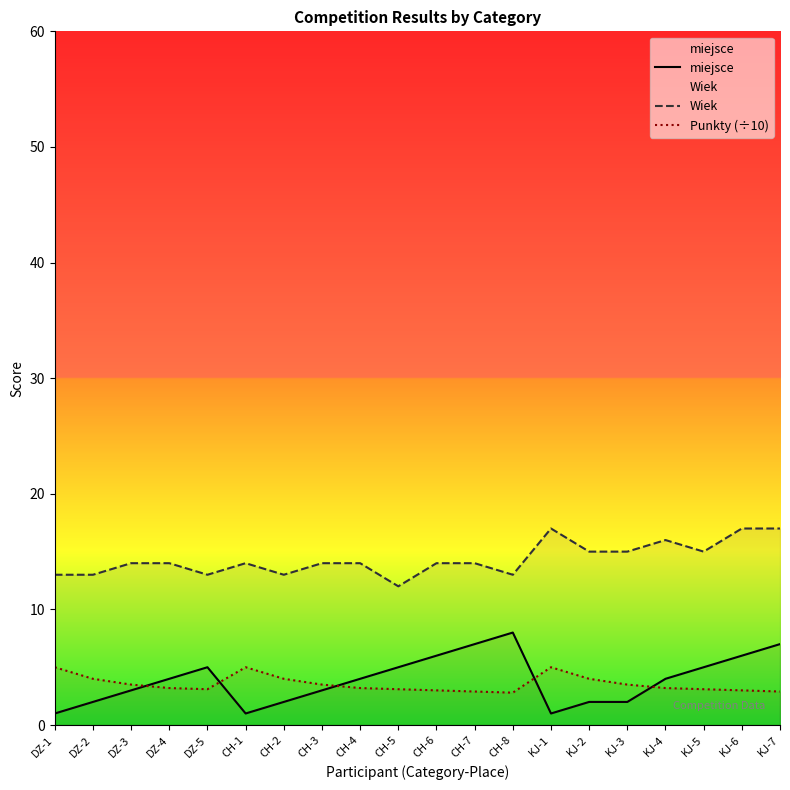

Reading right to left, list all the values displayed in this chart.

miejsce: 7.0	6.0	5.0	4.0	2.0	2.0	1.0	8.0	7.0	6.0	5.0	4.0	3.0	2.0	1.0	5.0	4.0	3.0	2.0	1.0
Wiek: 17.0	17.0	15.0	16.0	15.0	15.0	17.0	13.0	14.0	14.0	12.0	14.0	14.0	13.0	14.0	13.0	14.0	14.0	13.0	13.0
Punkty (÷10): 2.9	3.0	3.1	3.2	3.5	4.0	5.0	2.8	2.9	3.0	3.1	3.2	3.5	4.0	5.0	3.1	3.2	3.5	4.0	5.0